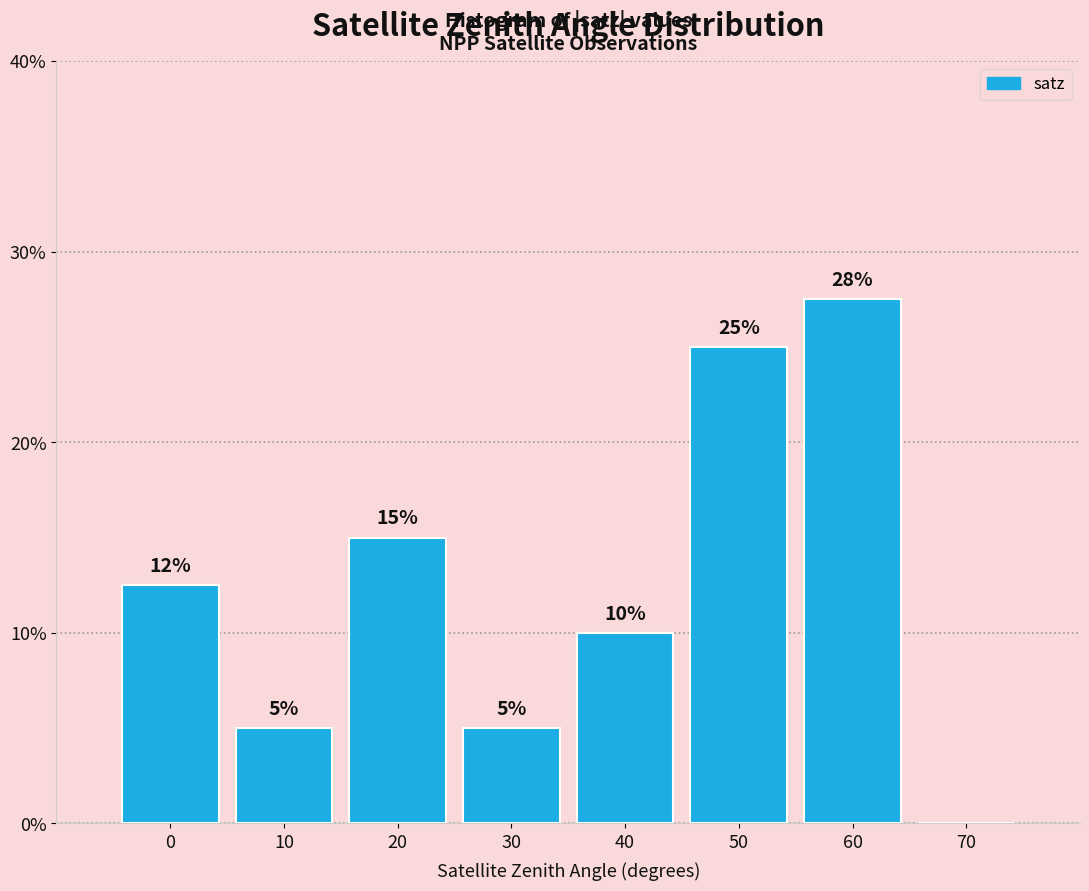

Which category has the highest value across all series?

60